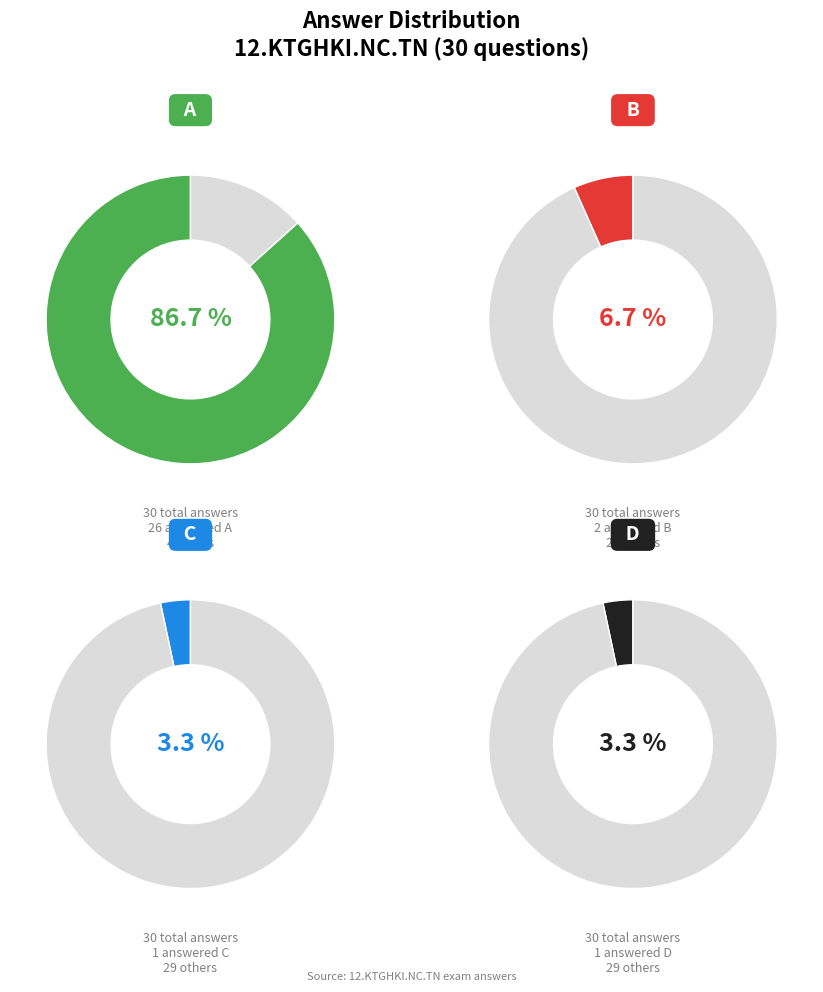

Which category has the biggest portion of the pie?

A